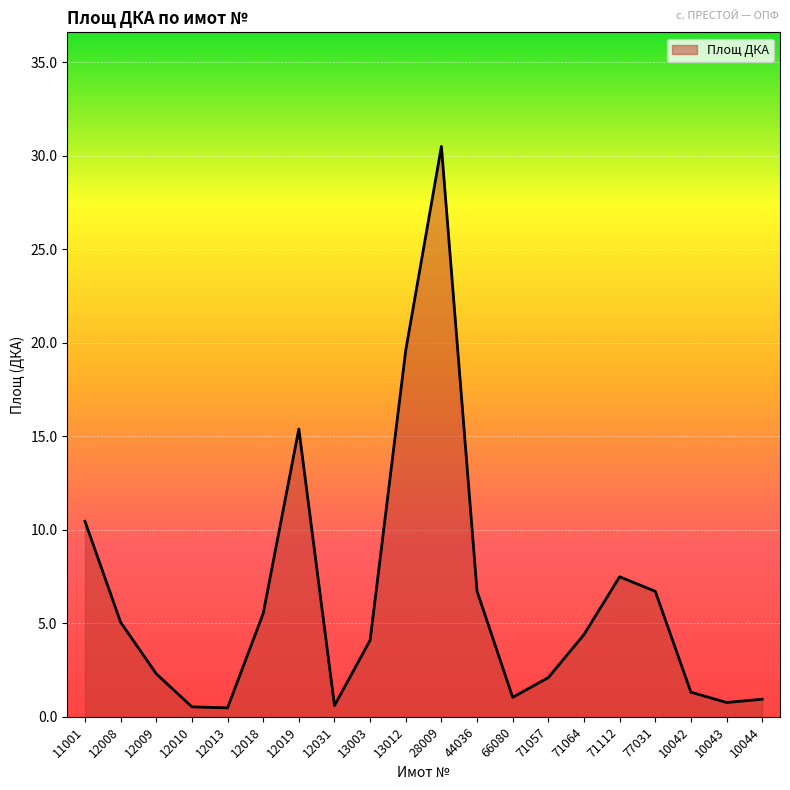

True or false: the data shows 0.9 at 10044.

True